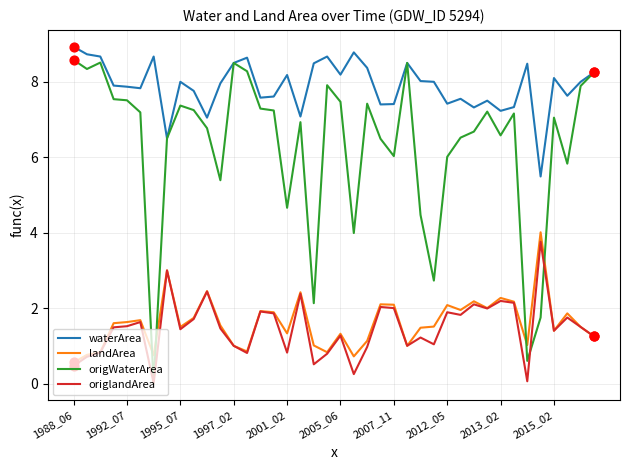

Which series has the largest range (max minus min)?

origWaterArea